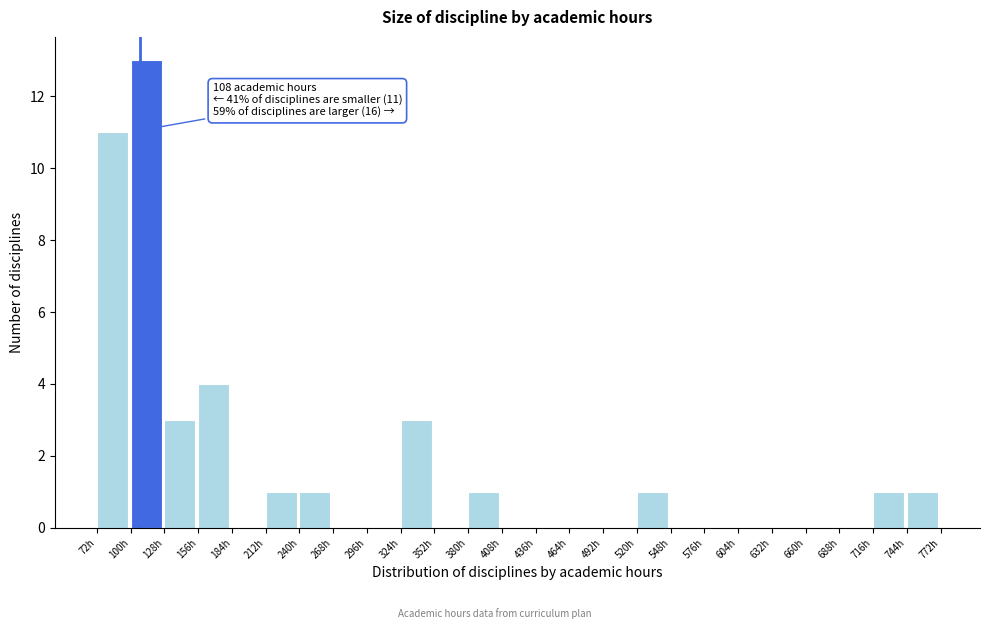

Over which range of the x-axis is the bar tallest?

100 to 128